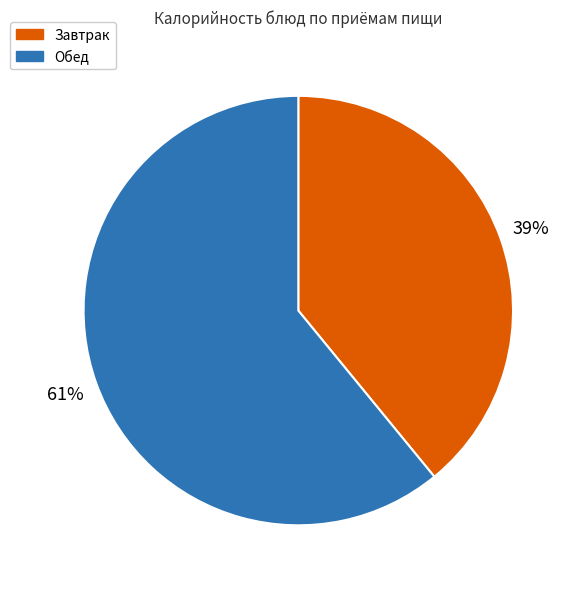

How many slices are in this pie chart?

2